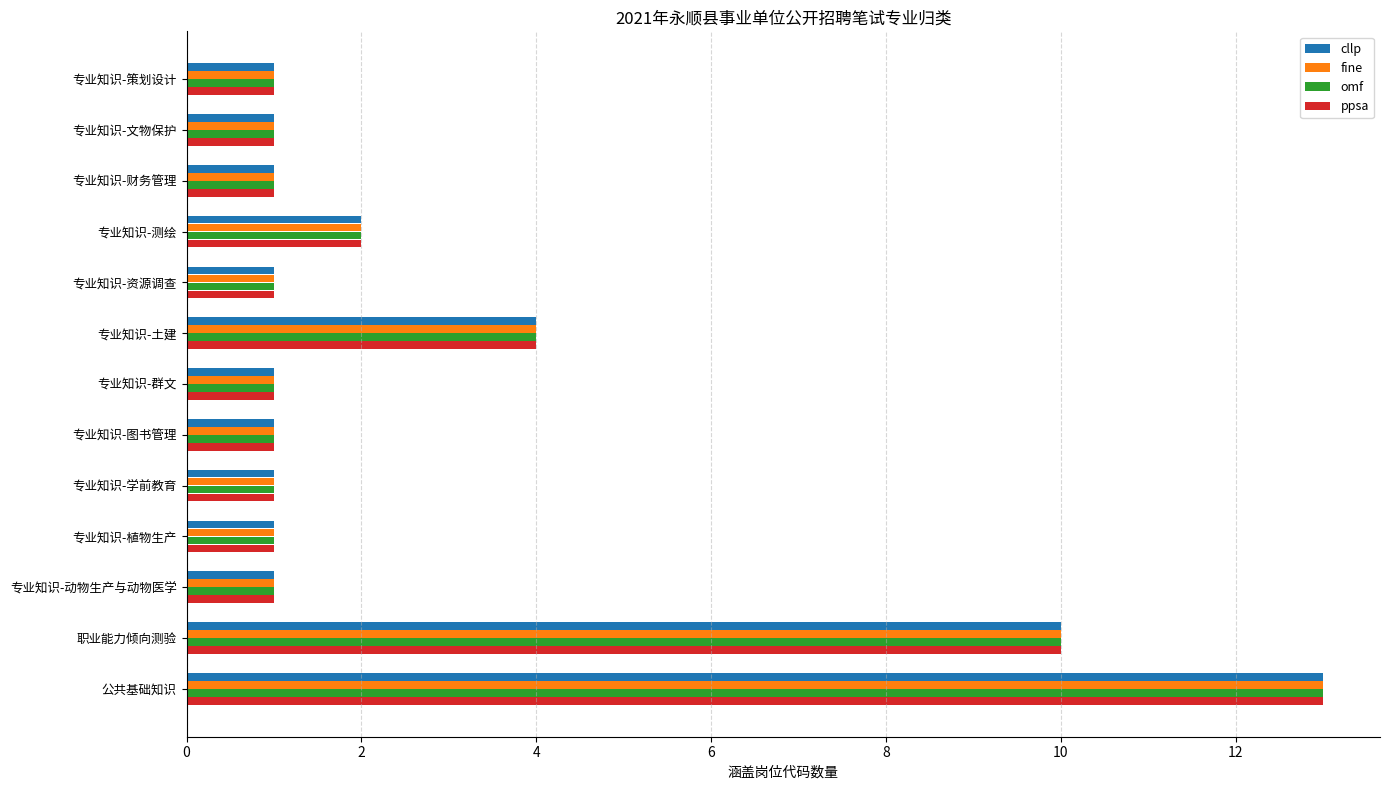

How many categories are shown in the chart?

13